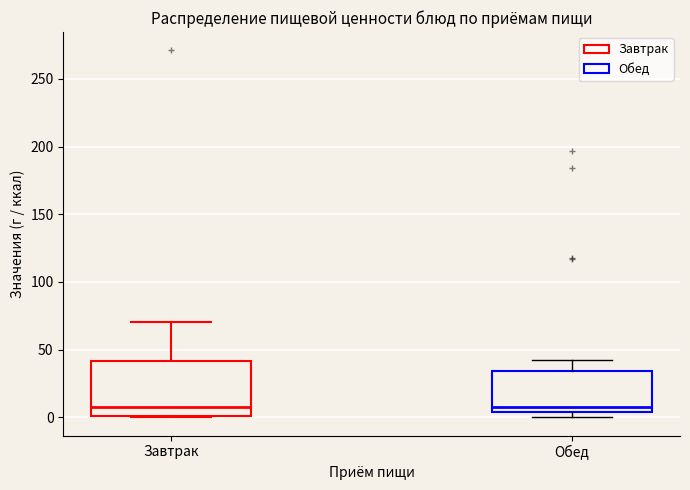

Comparing the boxes themselves (not the whiskers), which one is the tallest?

Завтрак